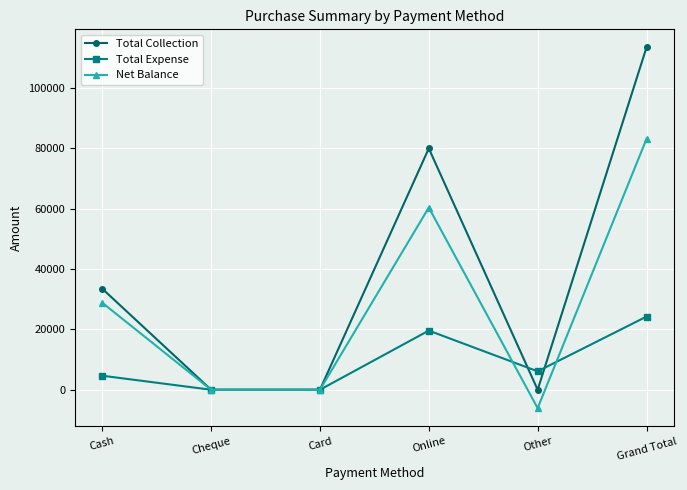

Which series has the largest total across all categories?

Total Collection